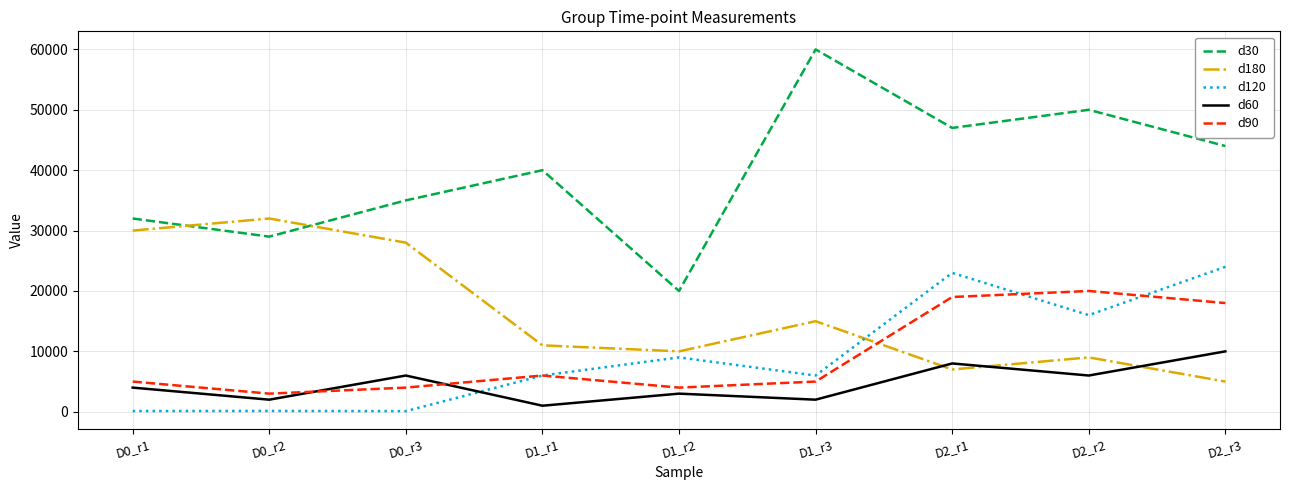

Which series has the widest spread of values?

d30